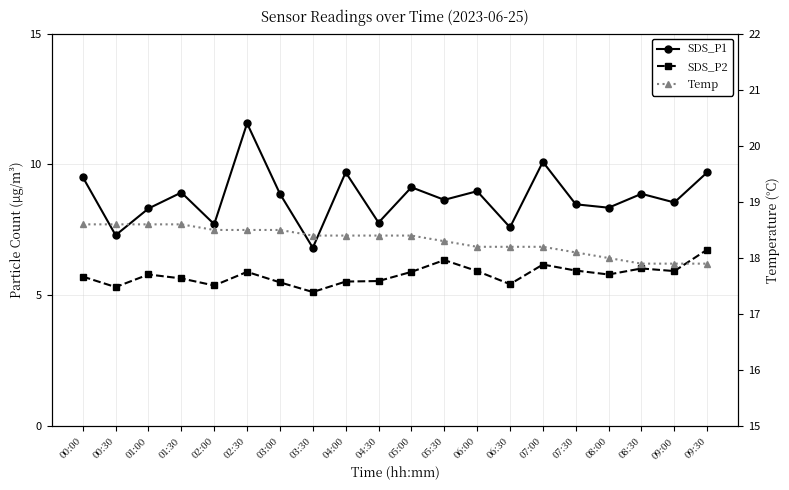

What are all the series names shown in the legend?

SDS_P1, SDS_P2, Temp